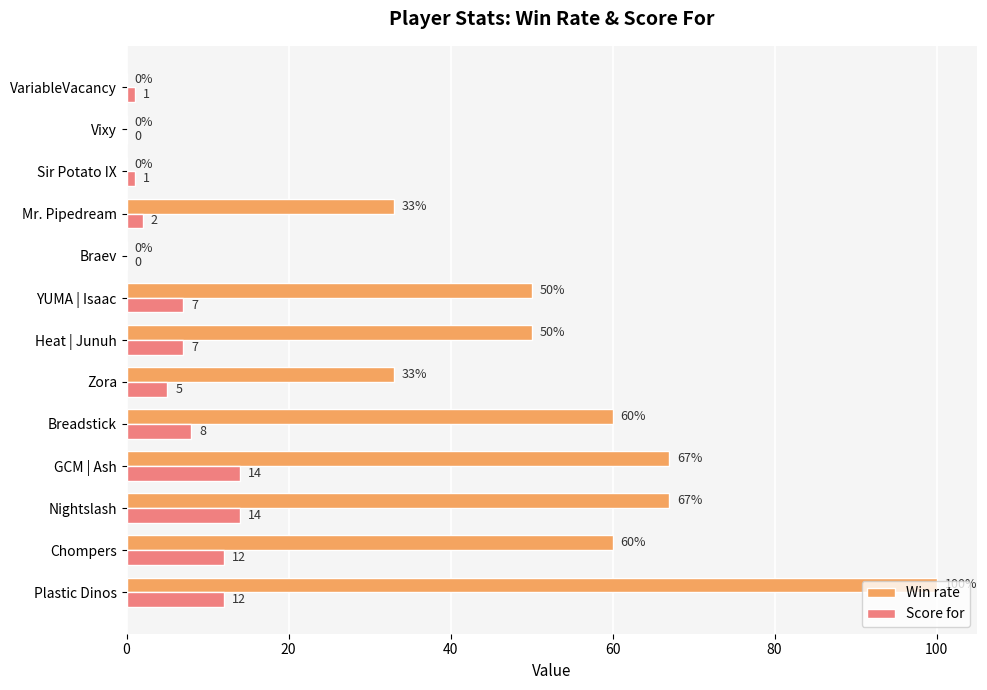

What is the maximum value for Win rate?

100